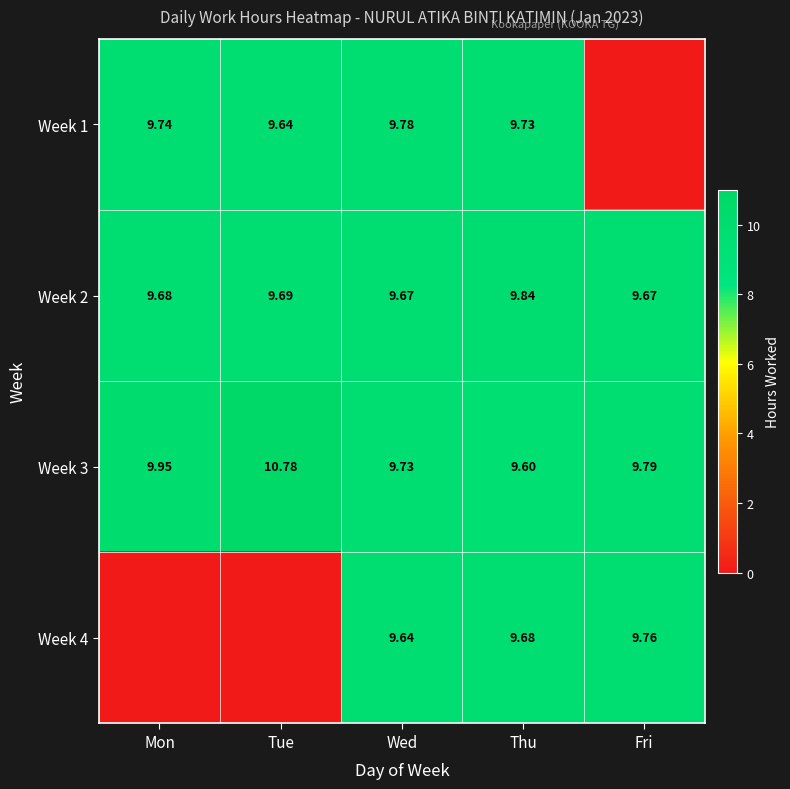

At which label does Week 3 reach its peak?

Tue